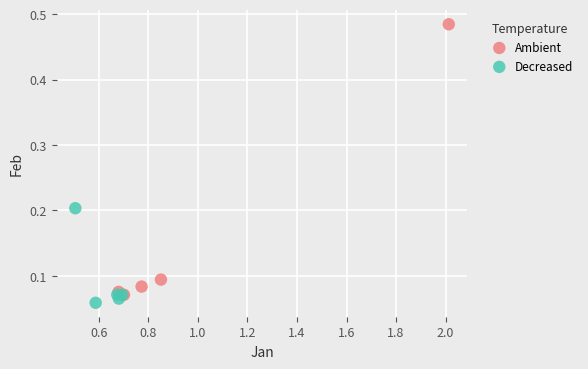

Which series contains the highest Y value?

Ambient